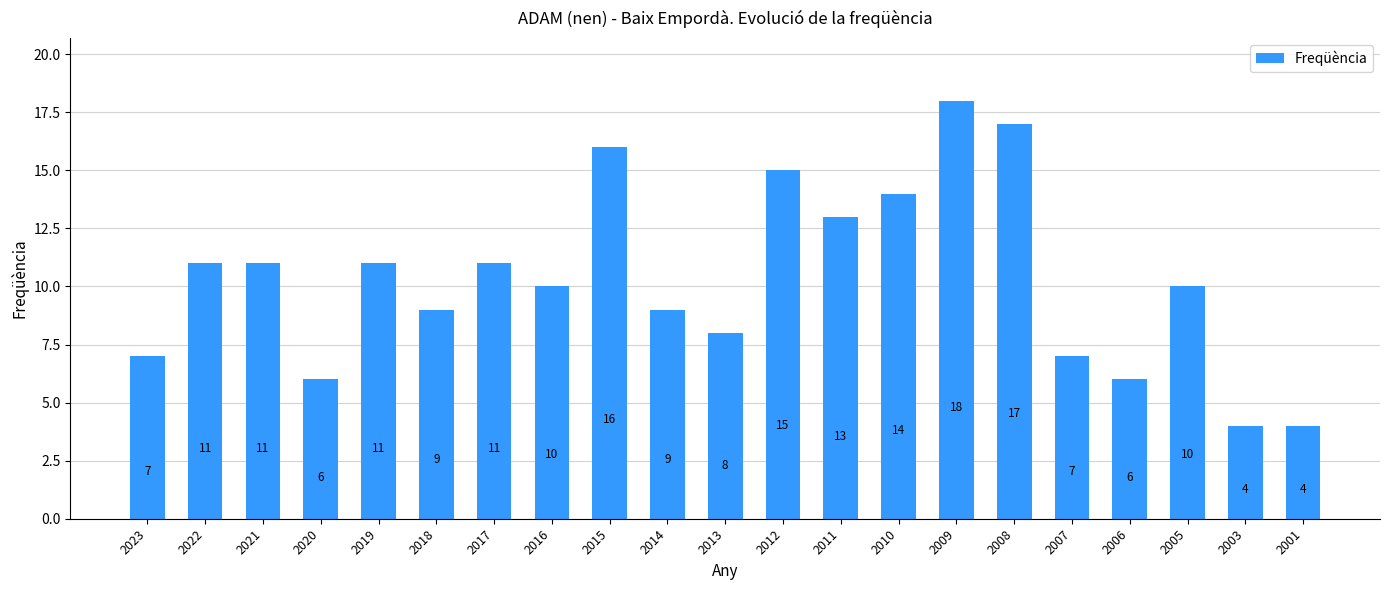

What is the sum of all values?

217